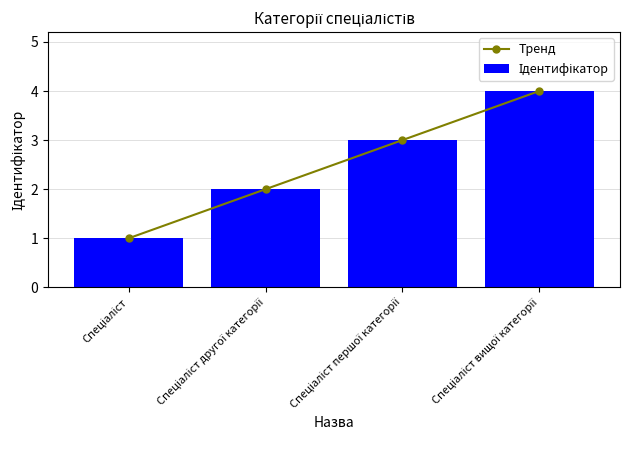

What is the greatest value displayed?

4